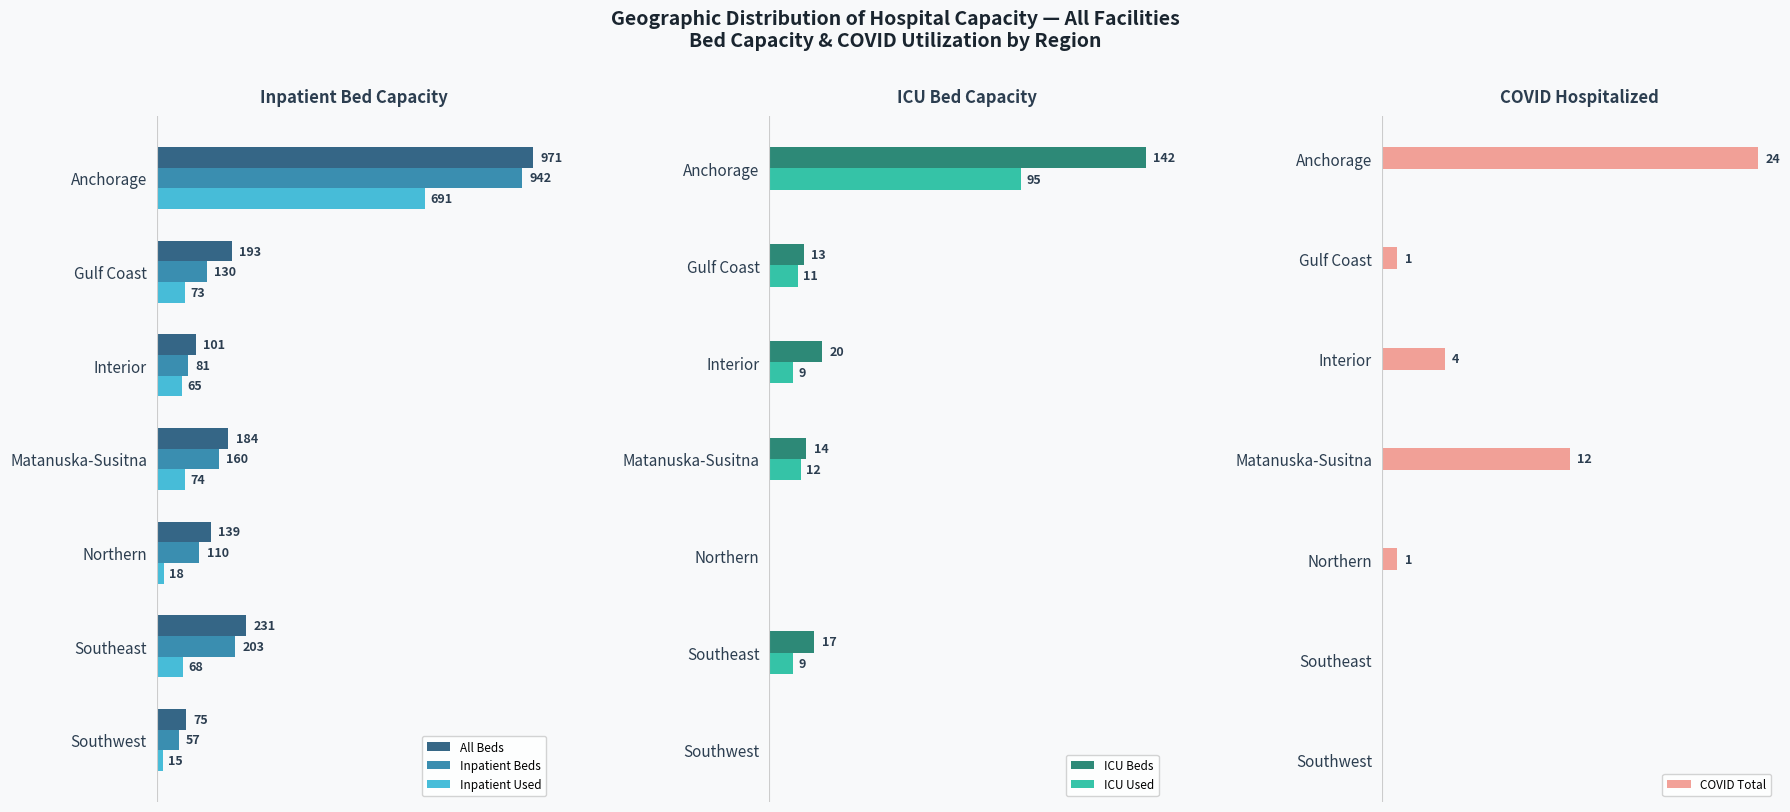

What are all the series names shown in the legend?

All Beds, Inpatient Beds, Inpatient Used, ICU Beds, ICU Used, COVID Total